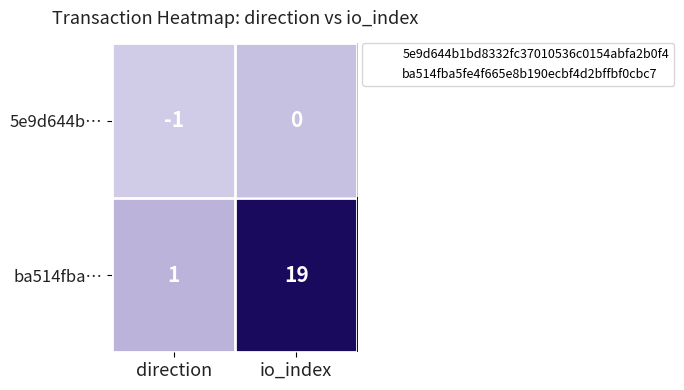

What is the average value of the ba514fba… series?

10